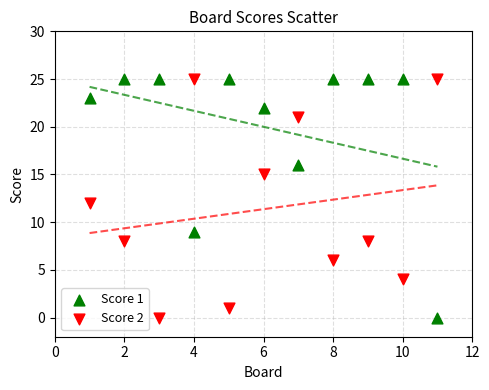

What are all the series names shown in the legend?

Score 1, Score 2